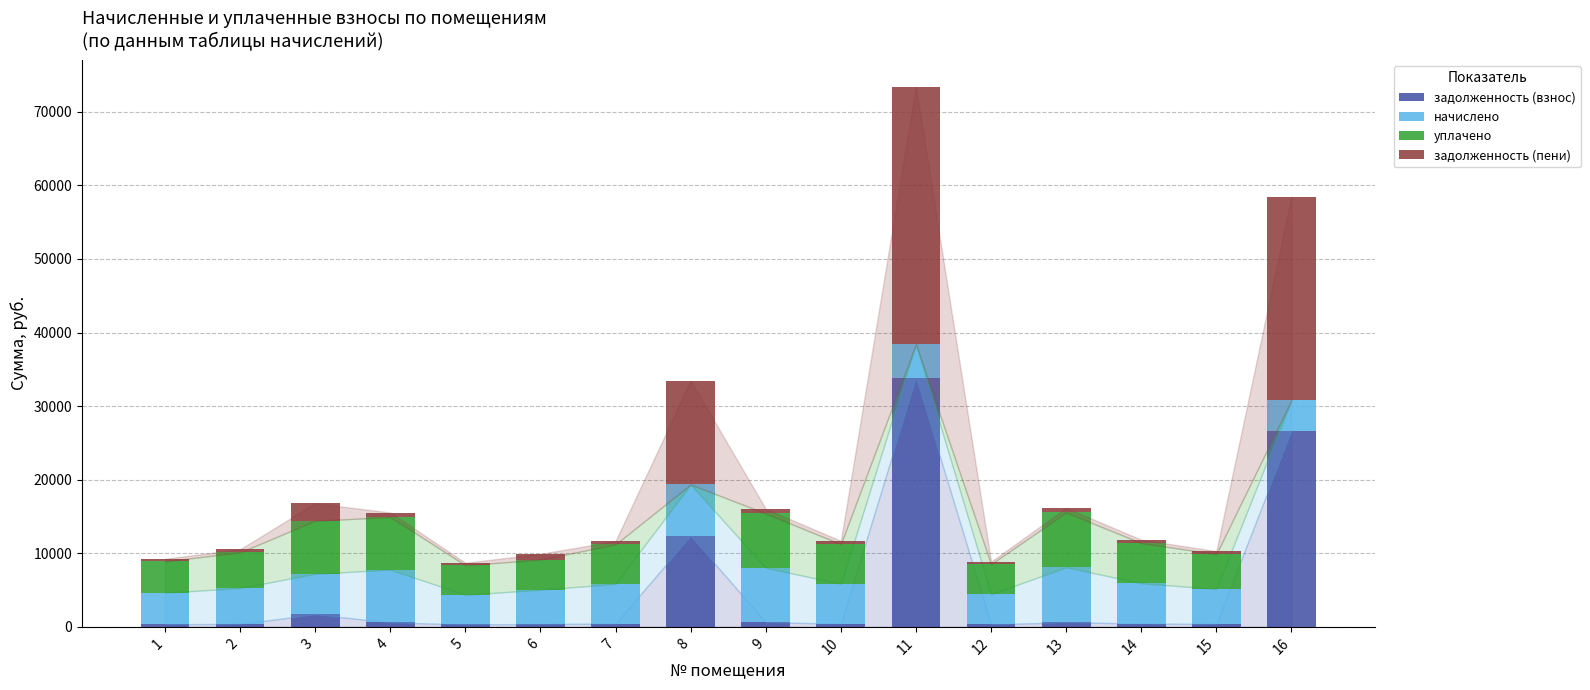

At which category is the sum across all series the highest?

11